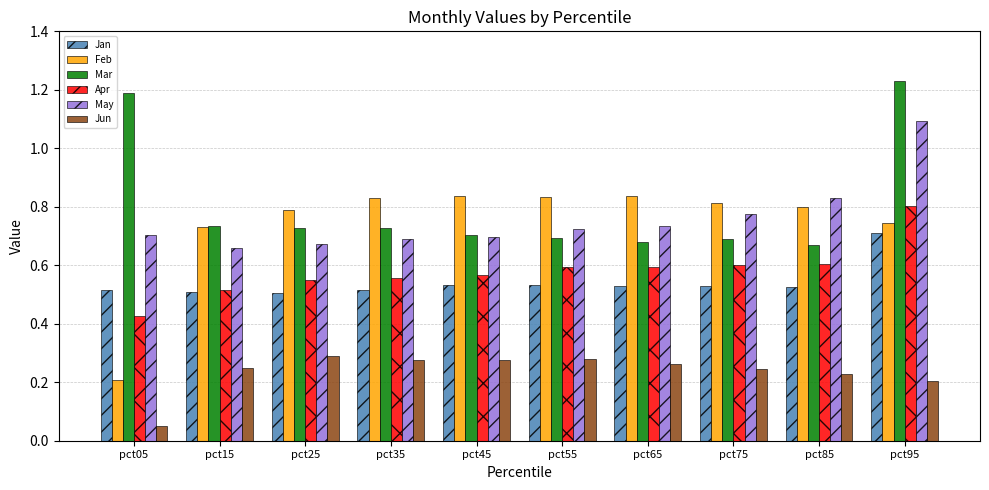

Which series changed the most between pct05 and pct65?

Feb